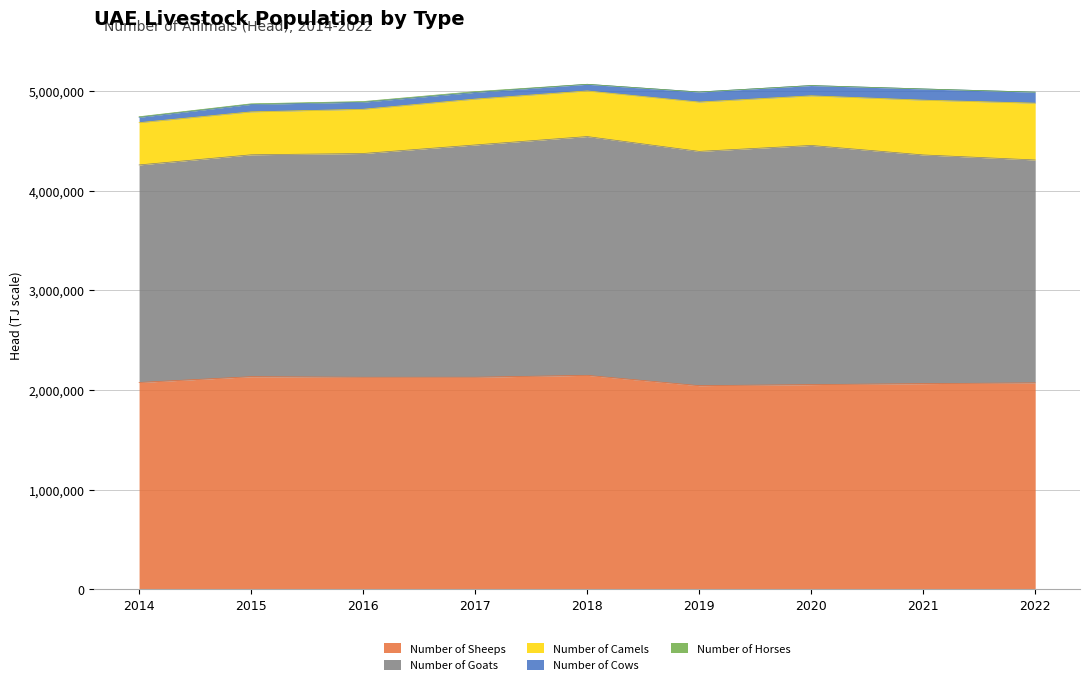

Which category has the highest value in the Number of Camels series?

2022